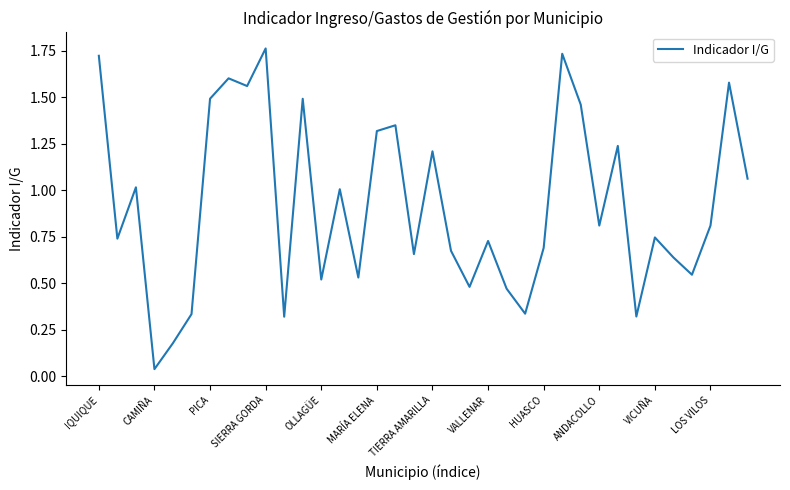

Does the chart have visible grid lines?

No